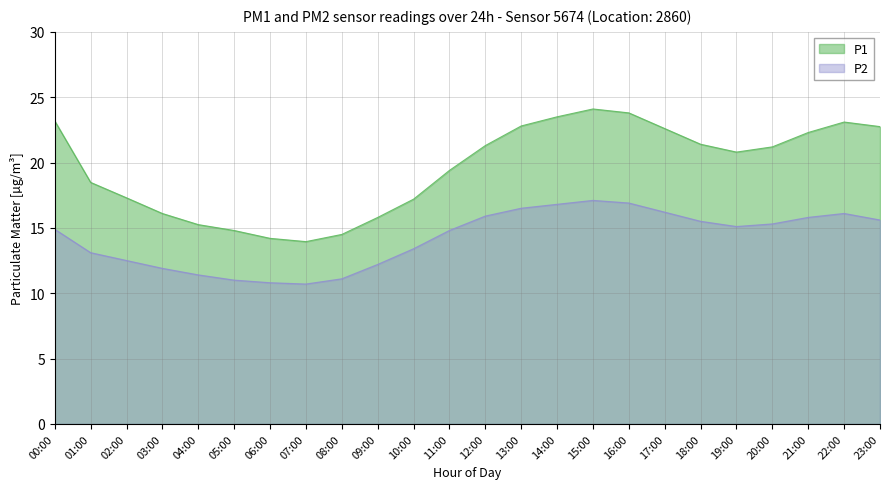

What is the average value of the P1 series?

19.6